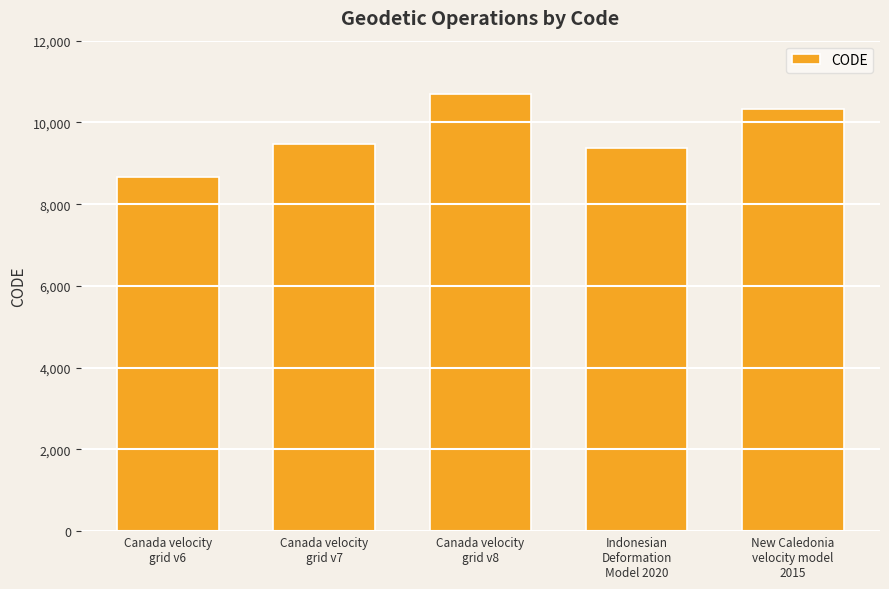

Reading left to right, what are all the values shown in this chart?

Canada velocity
grid v6=8676	Canada velocity
grid v7=9483	Canada velocity
grid v8=10707	Indonesian
Deformation
Model 2020=9375	New Caledonia
velocity model
2015=10323